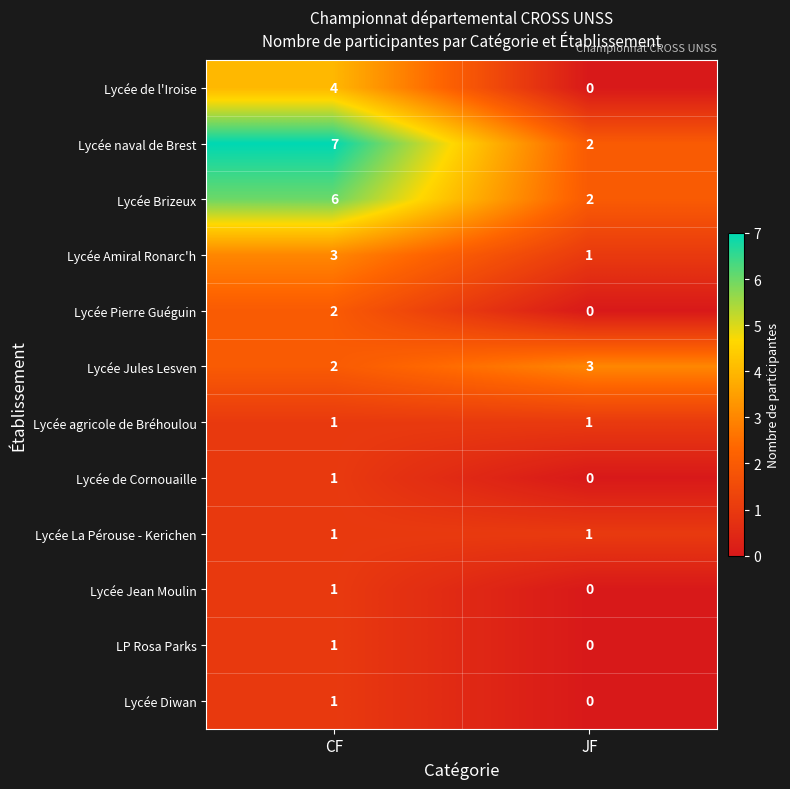

What is the difference between the Lycée de l'Iroise values at JF and CF?

4